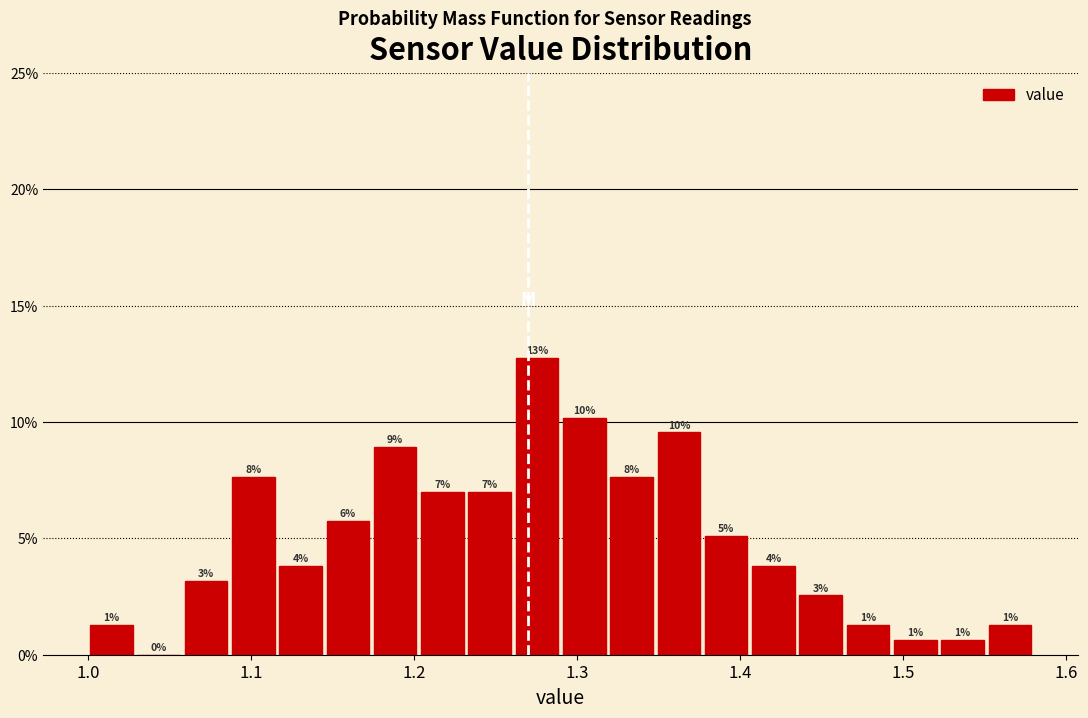

Around what value on the x-axis is the tallest bar? Give the approximate position of its centre, as read against the axis.

1.28